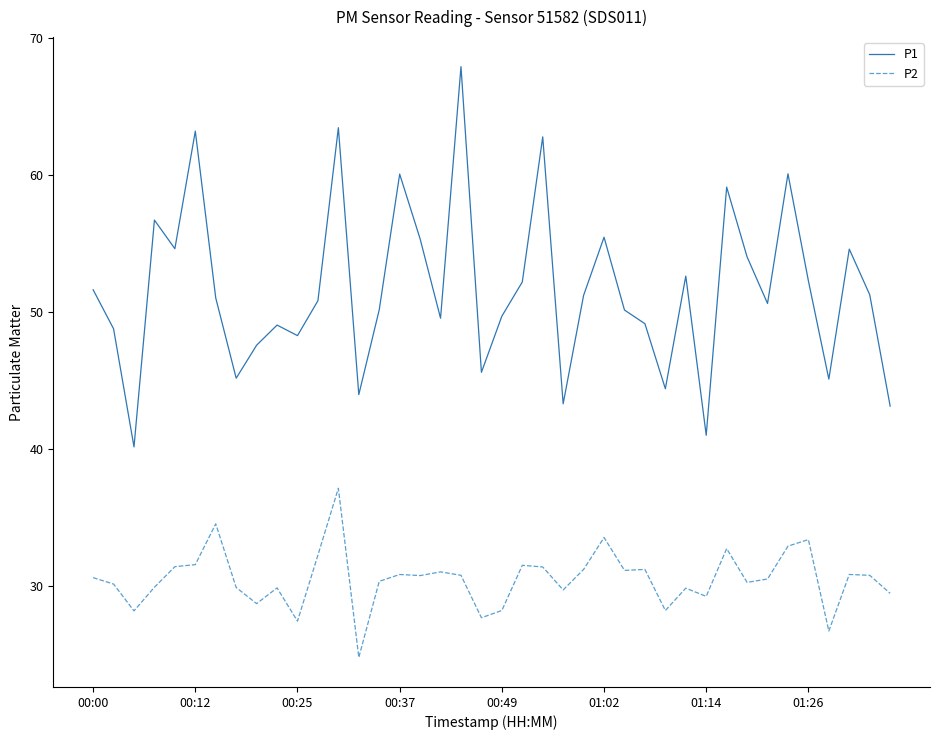

What is the difference between the maximum and minimum values in the P1 series?

27.8